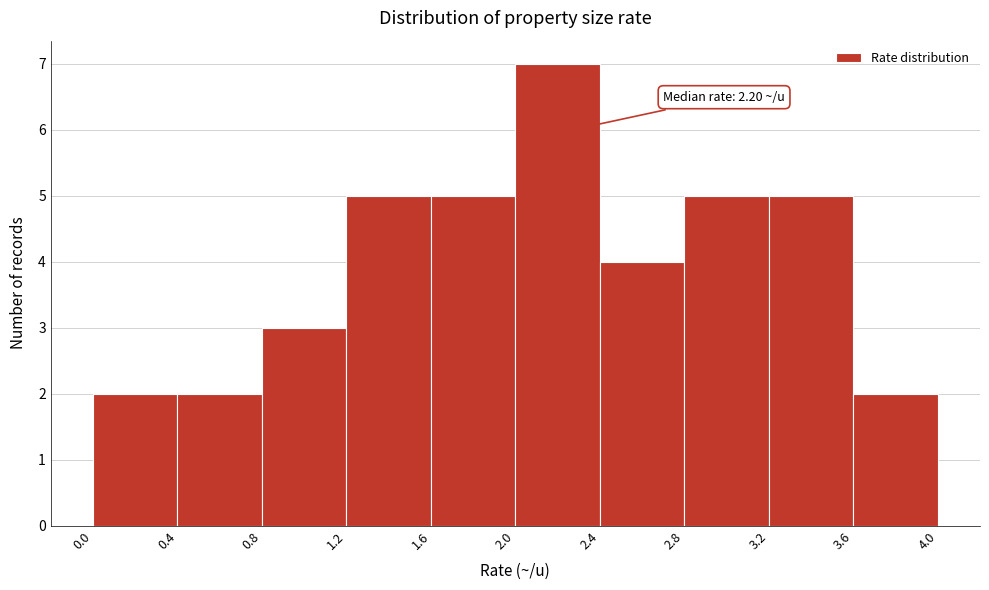

Over which range of the x-axis is the bar tallest?

2.0 to 2.4